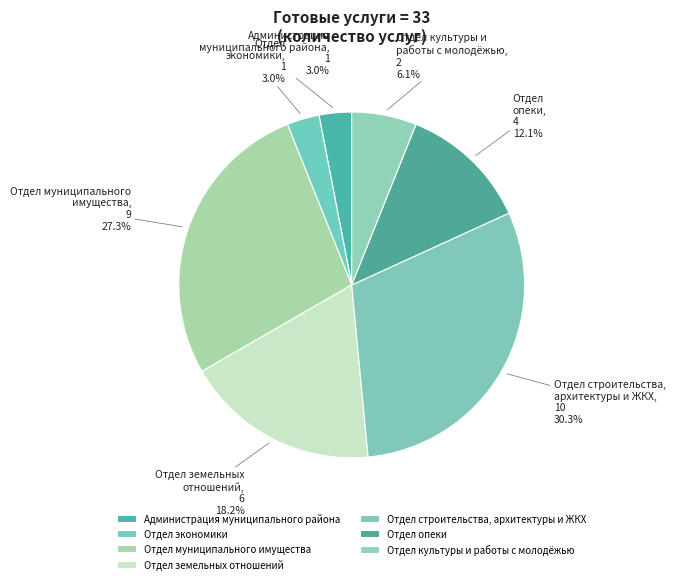

Combined, what portion of the pie is Отдел строительства, архитектуры и ЖКХ and Администрация муниципального района?

33.3%